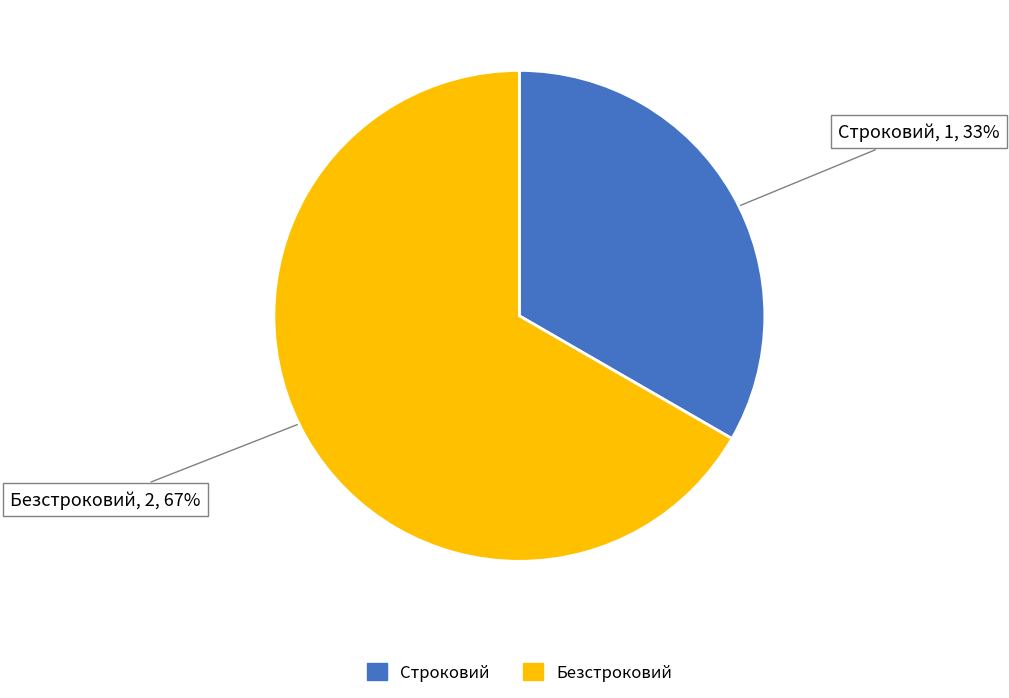

Does any single category account for the majority?

Yes